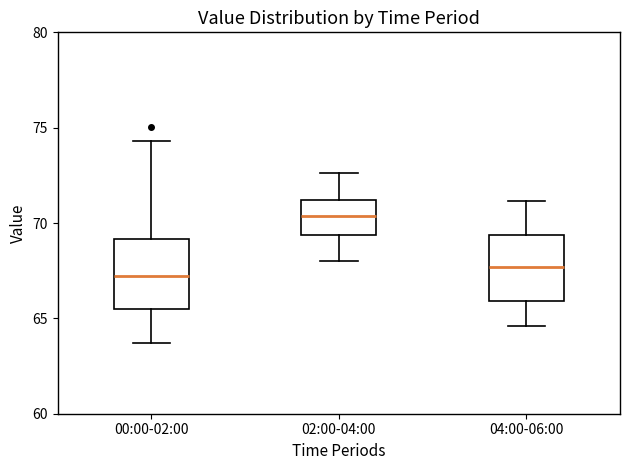

Where is the lower edge of the box for 04:00-06:00 on the y-axis? The values are not printed on the chart, so give them approximately, as read against the axis.

66.0